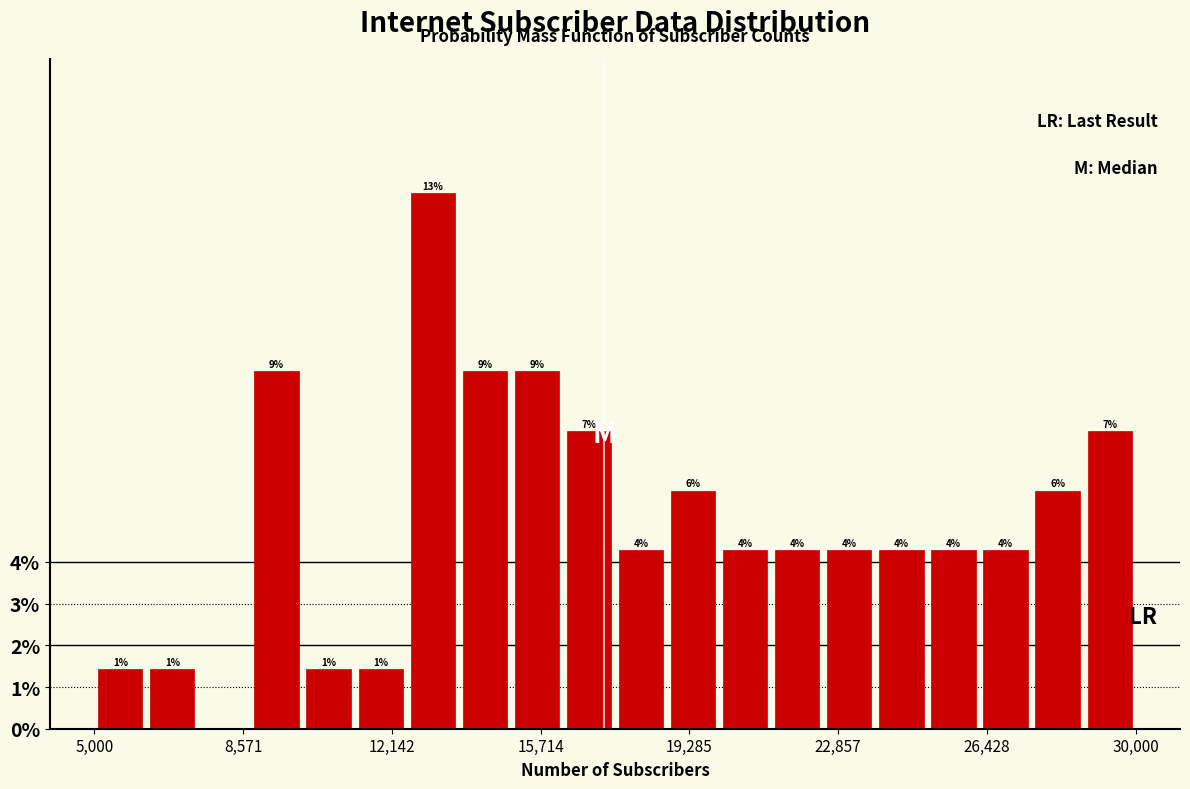

Read against the x-axis, roughly where is the centre of the tallest bar?

13000